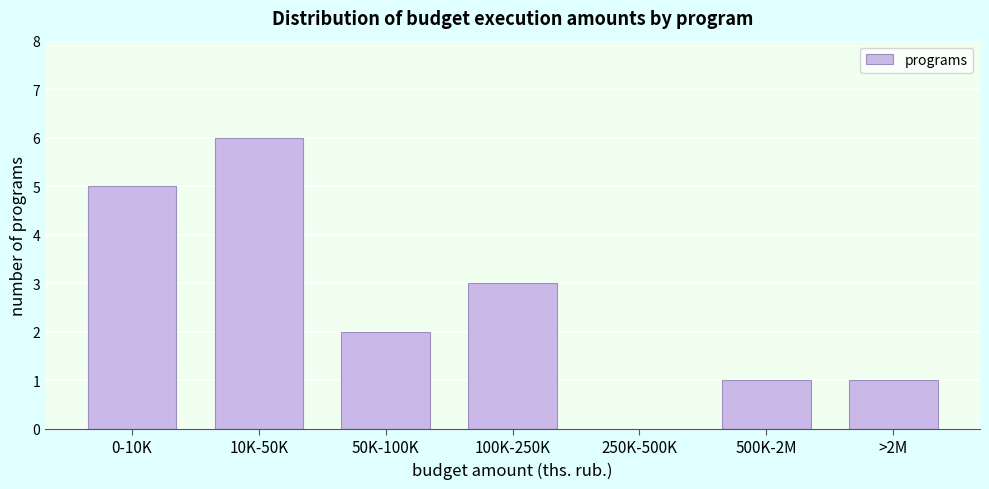

Reading left to right, extract all data points from this chart.

0-10K=5	10K-50K=6	50K-100K=2	100K-250K=3	250K-500K=0	500K-2M=1	>2M=1